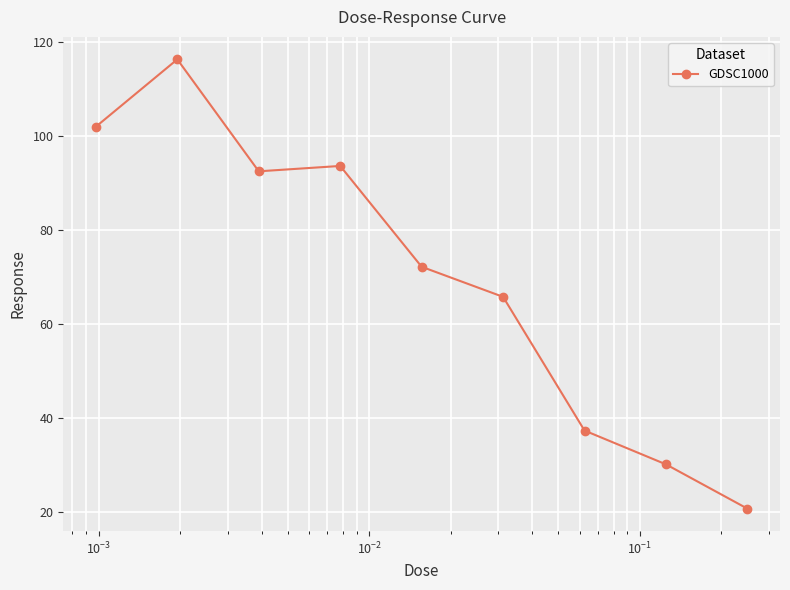

What is the average value?

70.1